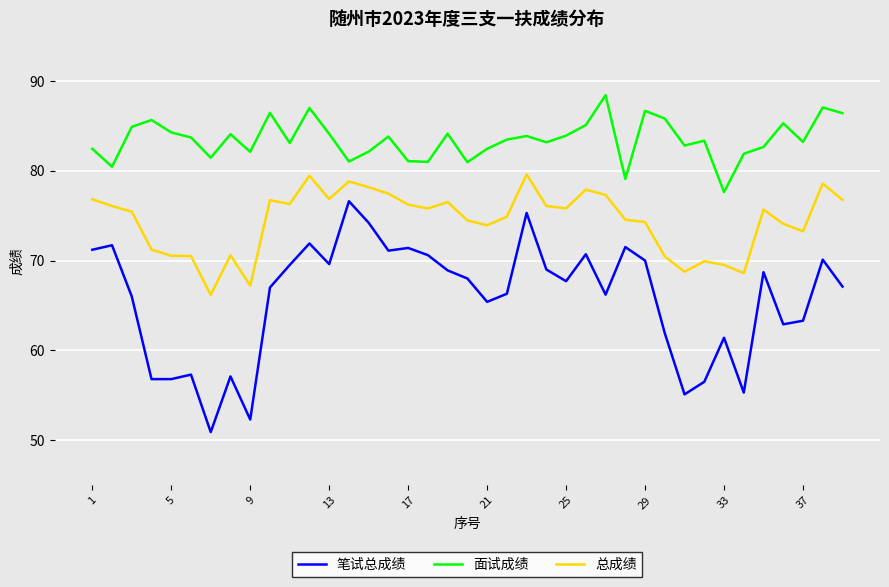

True or false: 总成绩 and 面试成绩 cross at least once.

False